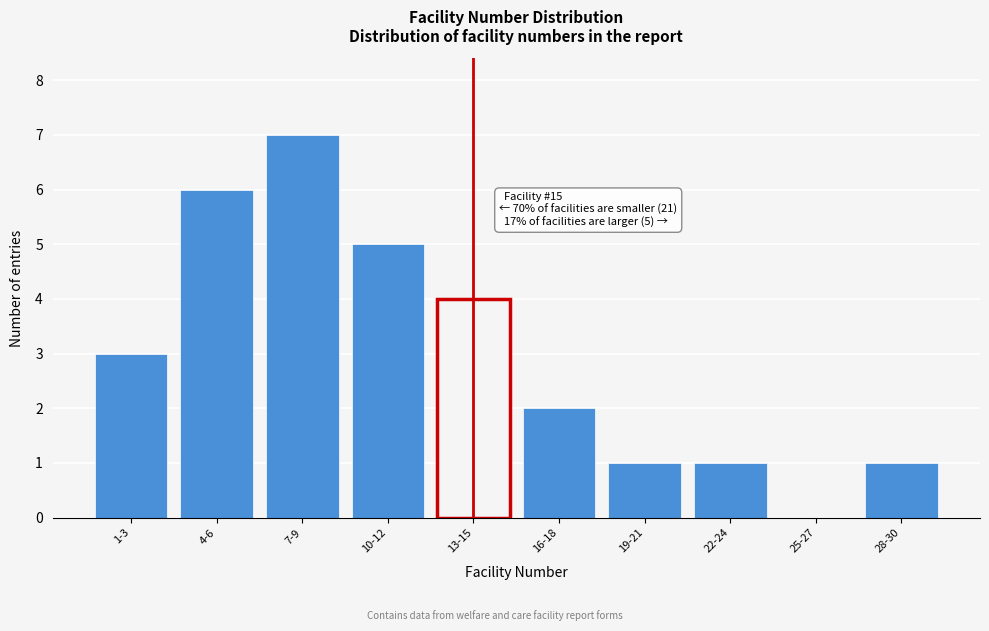

Reading right to left, list all the values displayed in this chart.

28-30=1	25-27=0	22-24=1	19-21=1	16-18=2	13-15=4	10-12=5	7-9=7	4-6=6	1-3=3